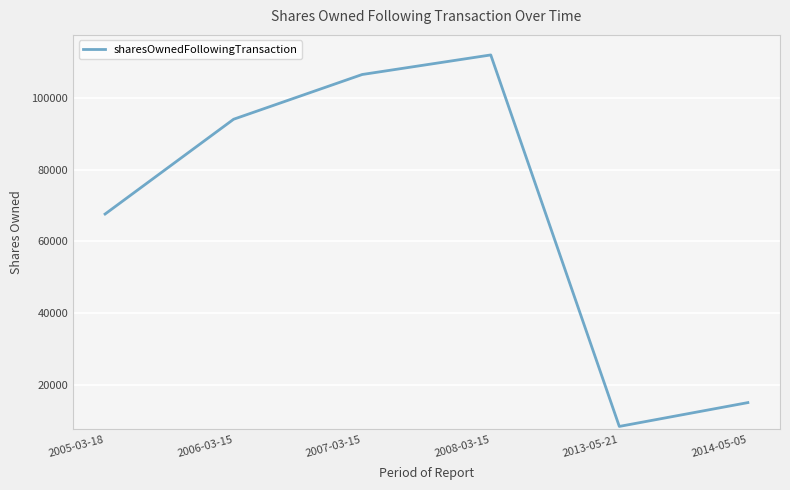

Rank the categories by value from lowest to highest.

2013-05-21, 2014-05-05, 2005-03-18, 2006-03-15, 2007-03-15, 2008-03-15